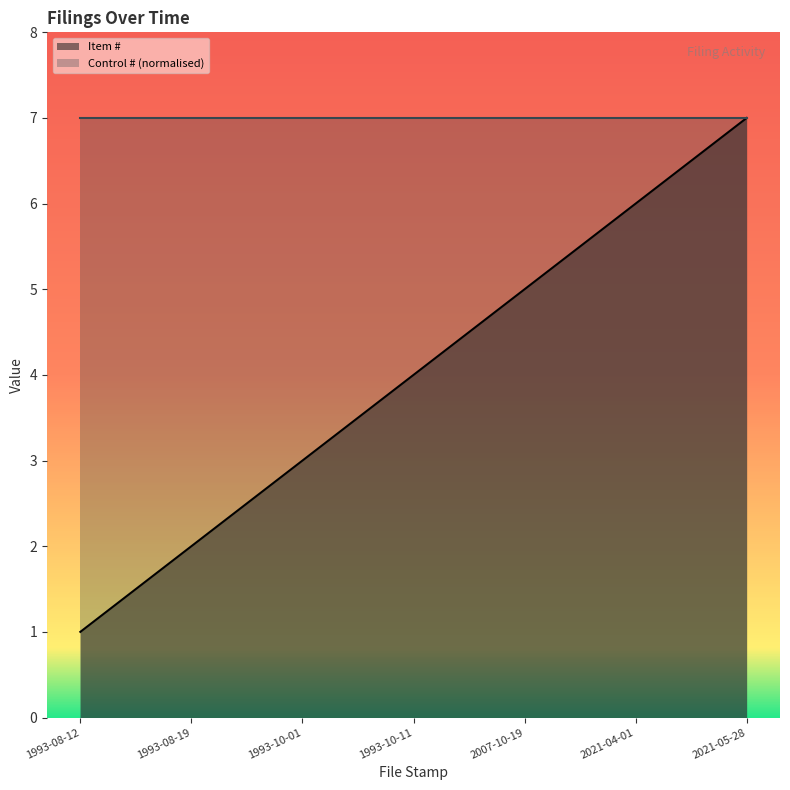

What is the change in value from 1993-10-01 to 2007-10-19?

+2